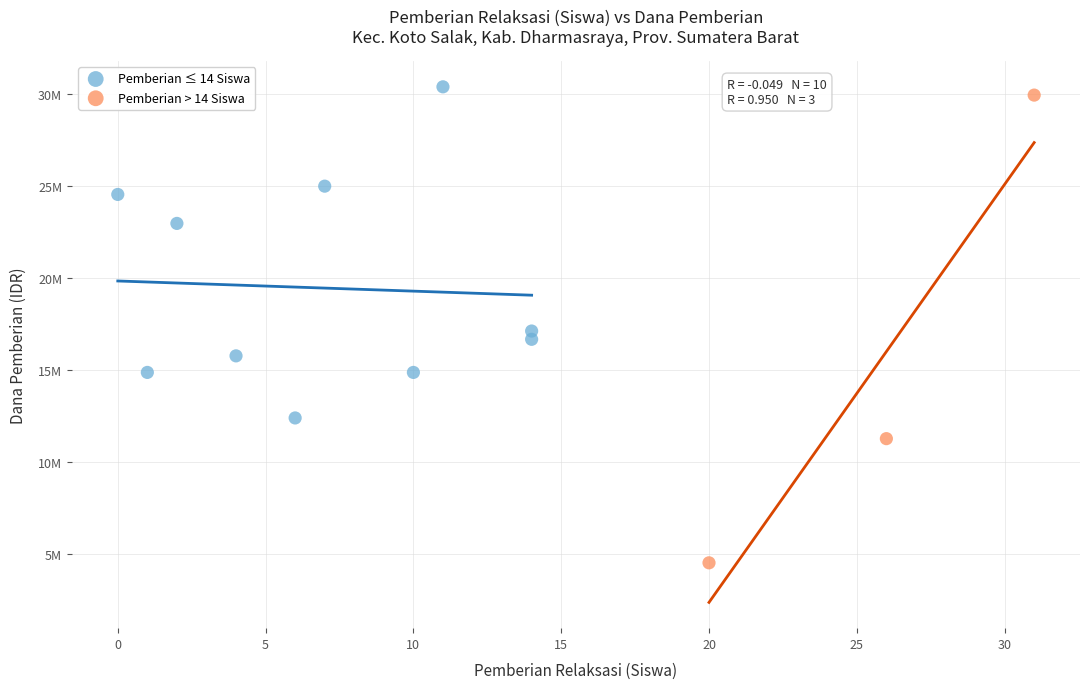

What are all the series names shown in the legend?

Pemberian ≤ 14 Siswa, Pemberian > 14 Siswa